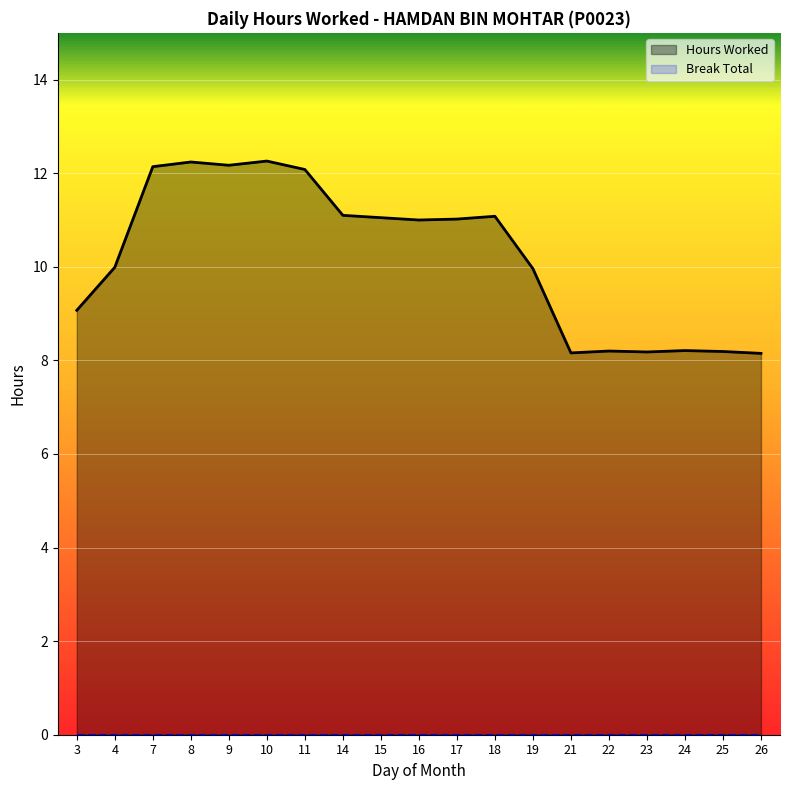

How many values are below 11?

9